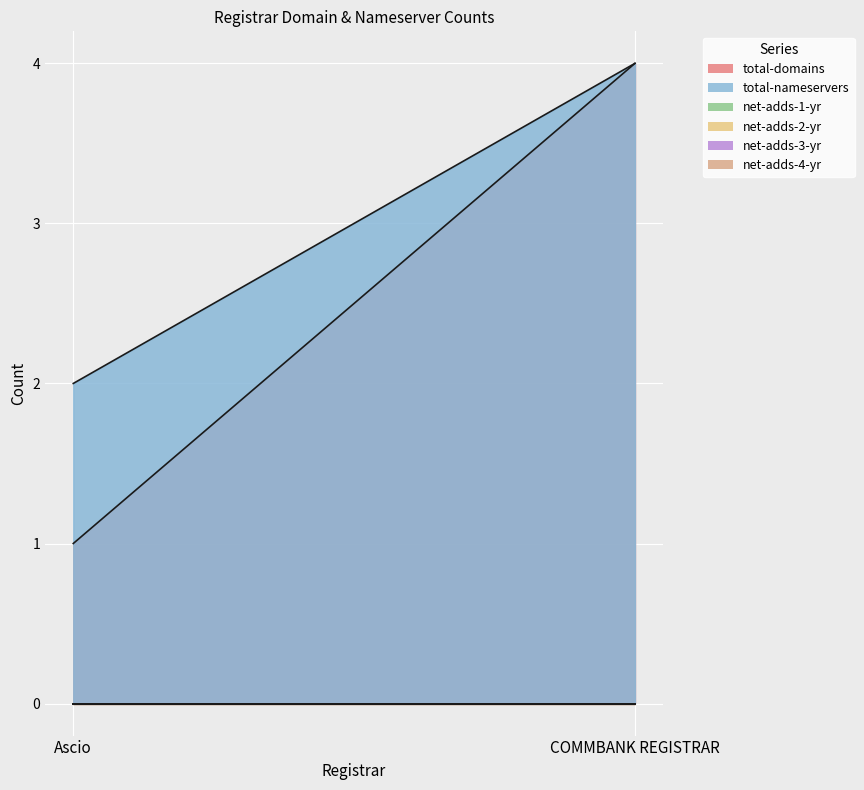

What is the label of the 2nd point from the left?

COMMBANK REGISTRAR